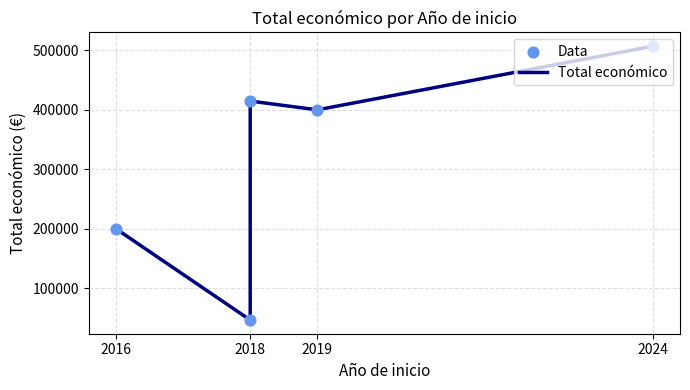

What are all the series names shown in the legend?

Total económico, Data